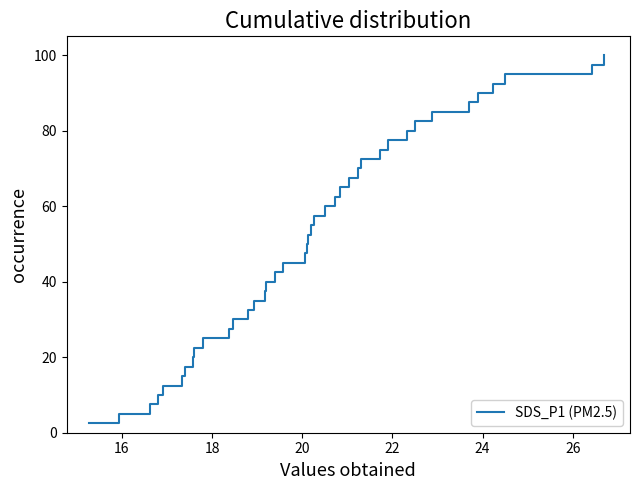

What is the difference between the maximum and minimum values?

97.5